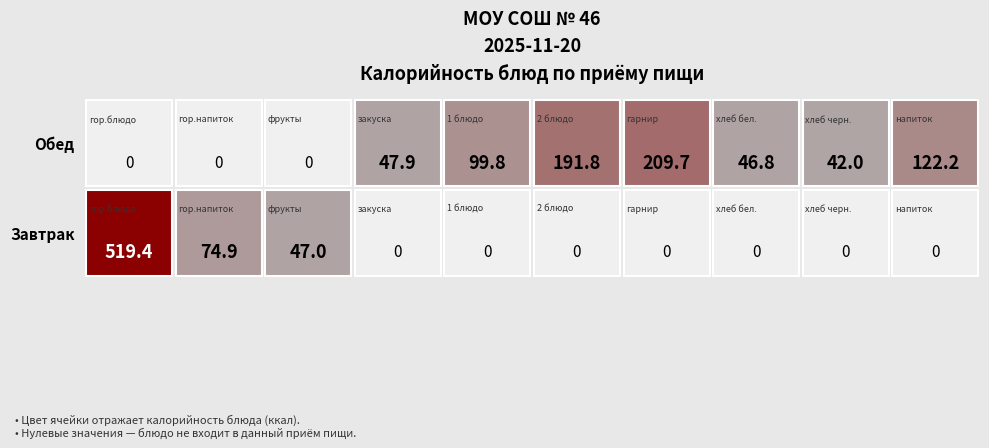

List the labels in order of Завтрак value, smallest first.

закуска, 1 блюдо, 2 блюдо, гарнир, хлеб бел., хлеб черн., напиток, фрукты, гор.напиток, гор.блюдо